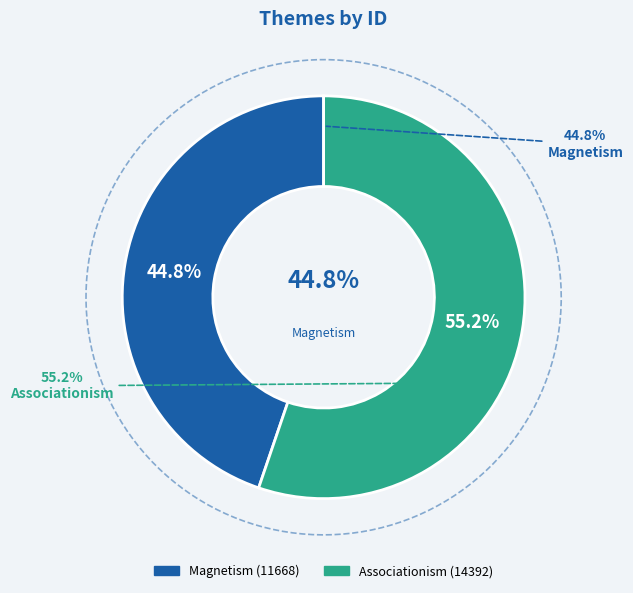

What is the change in value from Magnetism to Associationism?

+2724